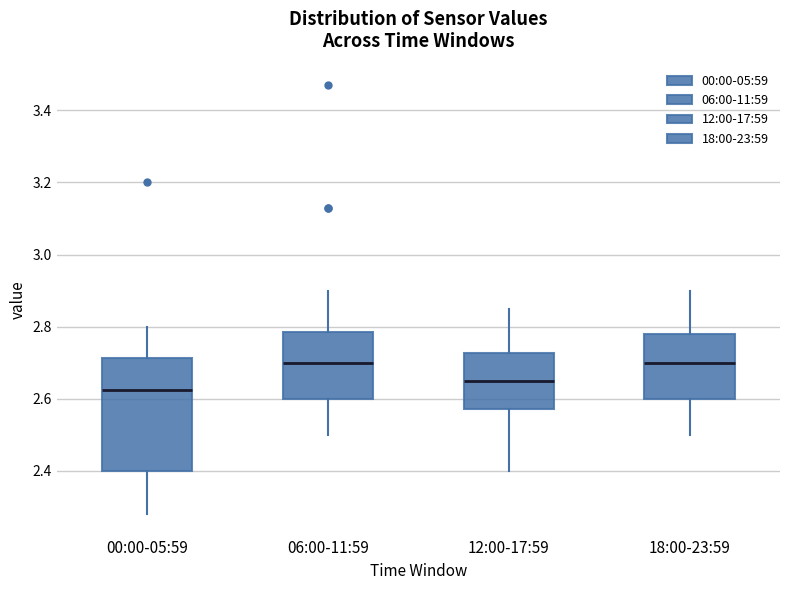

Which box's median line is the lowest?

00:00-05:59